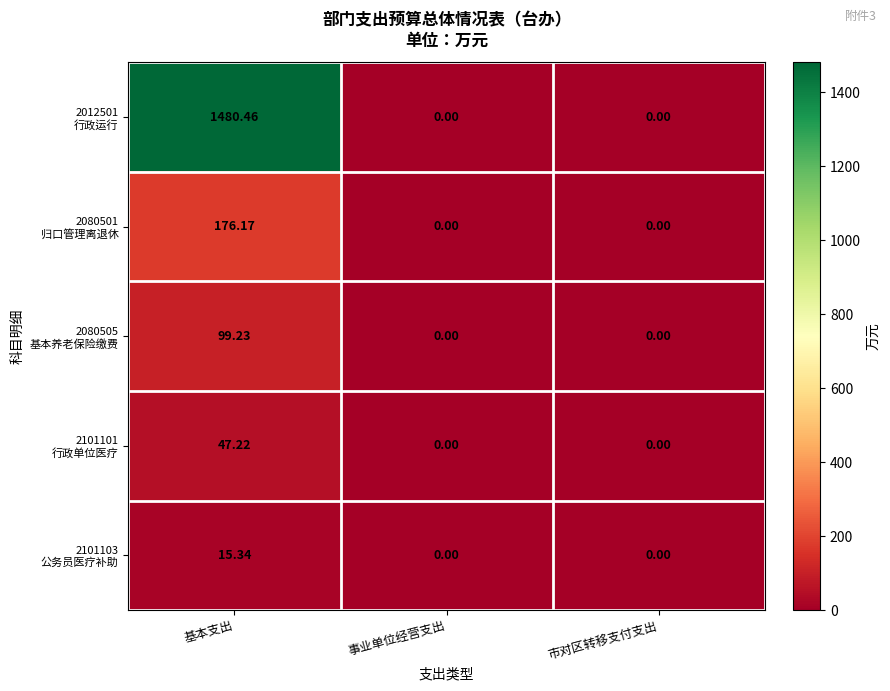

Rank the series by their maximum value, from lowest to highest.

2101103 公务员医疗补助, 2101101 行政单位医疗, 2080505 基本养老保险缴费, 2080501 归口管理离退休, 2012501 行政运行